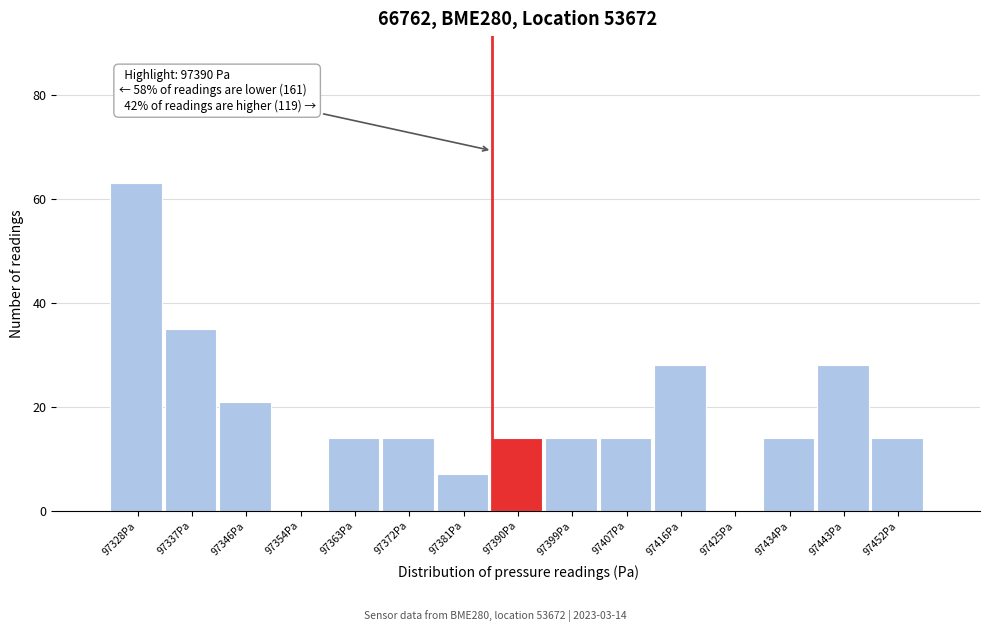

Reading left to right, what are all the values shown in this chart?

97328Pa=63	97337Pa=35	97346Pa=21	97354Pa=0	97363Pa=14	97372Pa=14	97381Pa=7	97390Pa=14	97399Pa=14	97407Pa=14	97416Pa=28	97425Pa=0	97434Pa=14	97443Pa=28	97452Pa=14